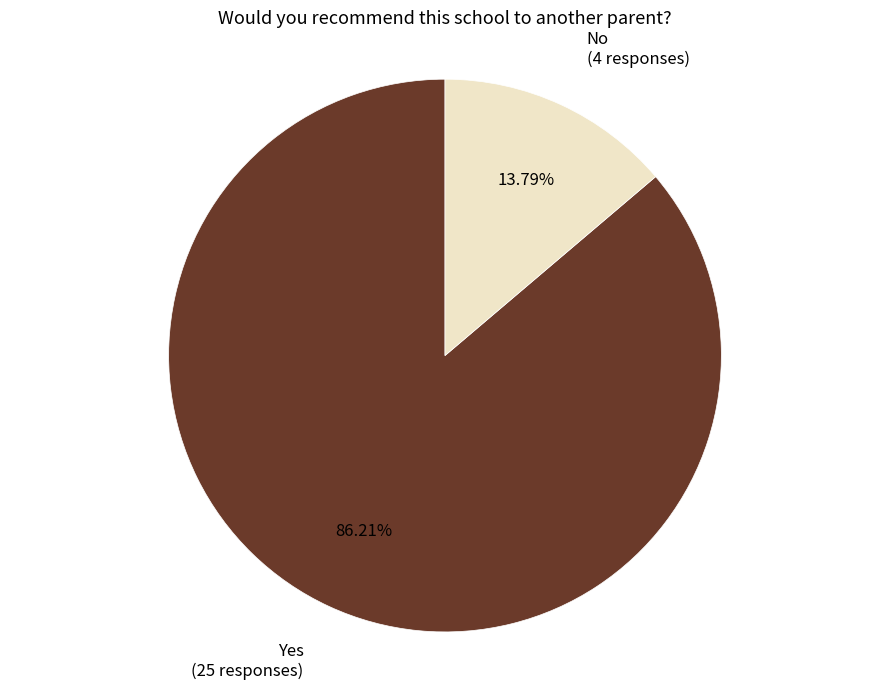

Count the number of slices in the pie.

2